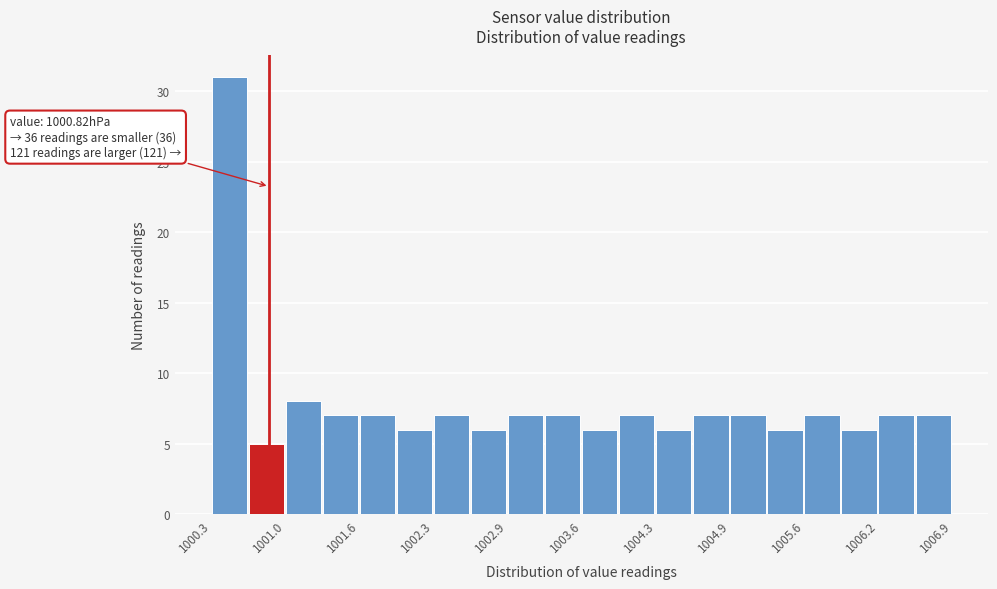

Around what value on the x-axis is the tallest bar? Give the approximate position of its centre, as read against the axis.

1000.5